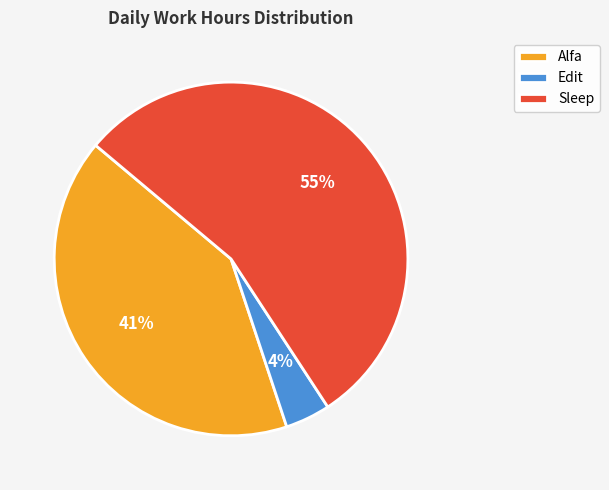

True or false: Sleep accounts for 55% of the total.

True